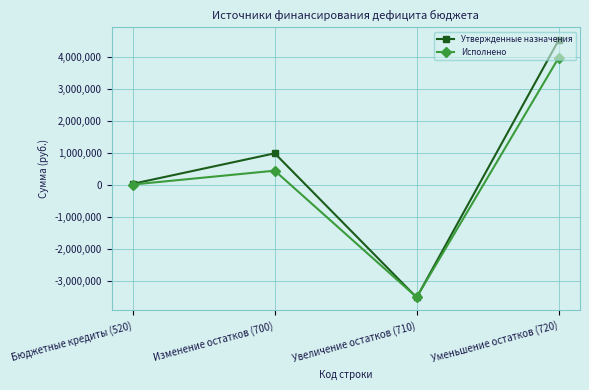

Which label corresponds to the largest value in the chart?

Уменьшение остатков (720)